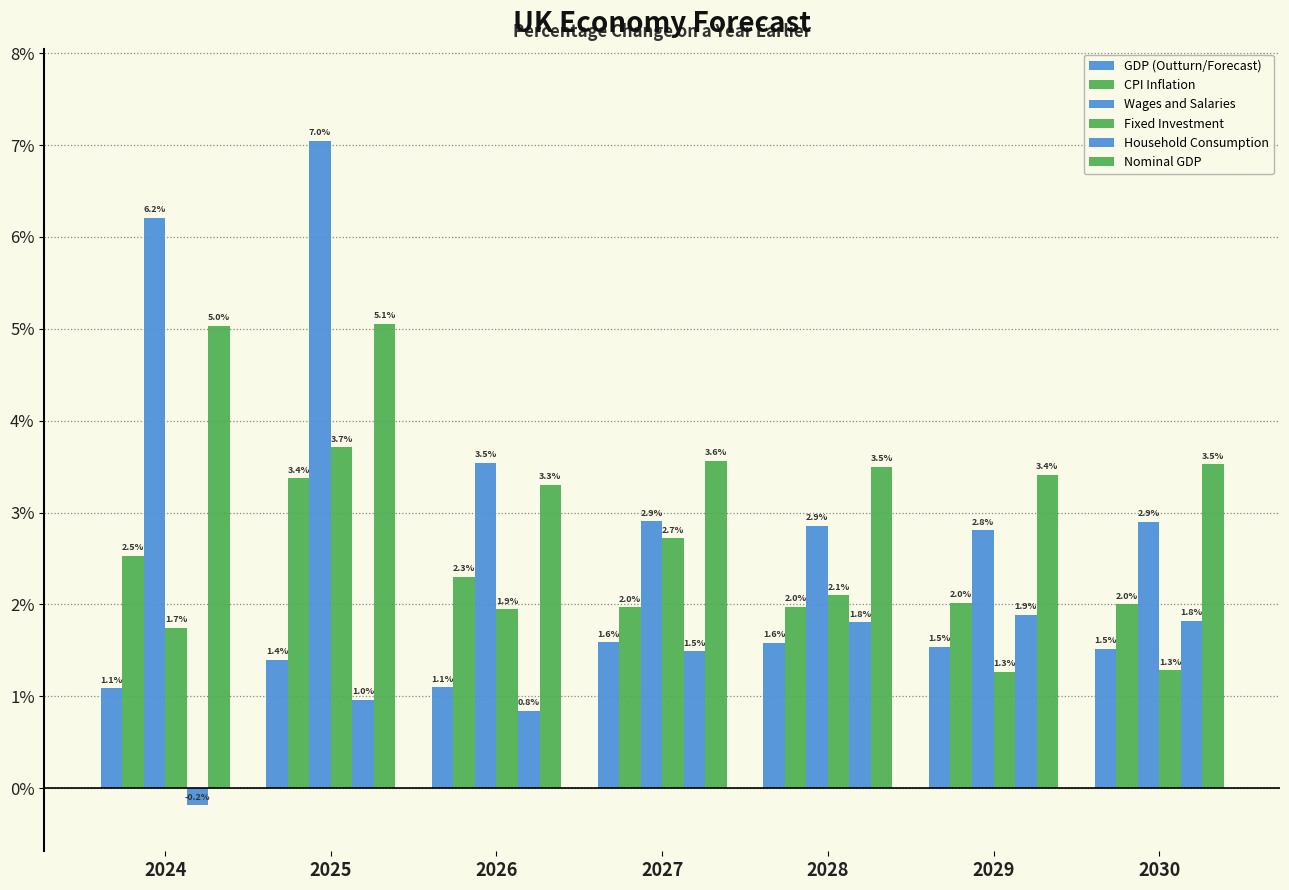

How many bars are there in total?

42